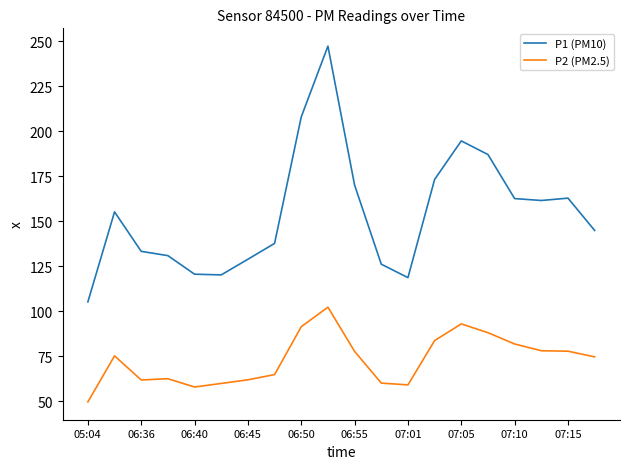

True or false: P2 (PM2.5) and P1 (PM10) intersect in this chart.

False